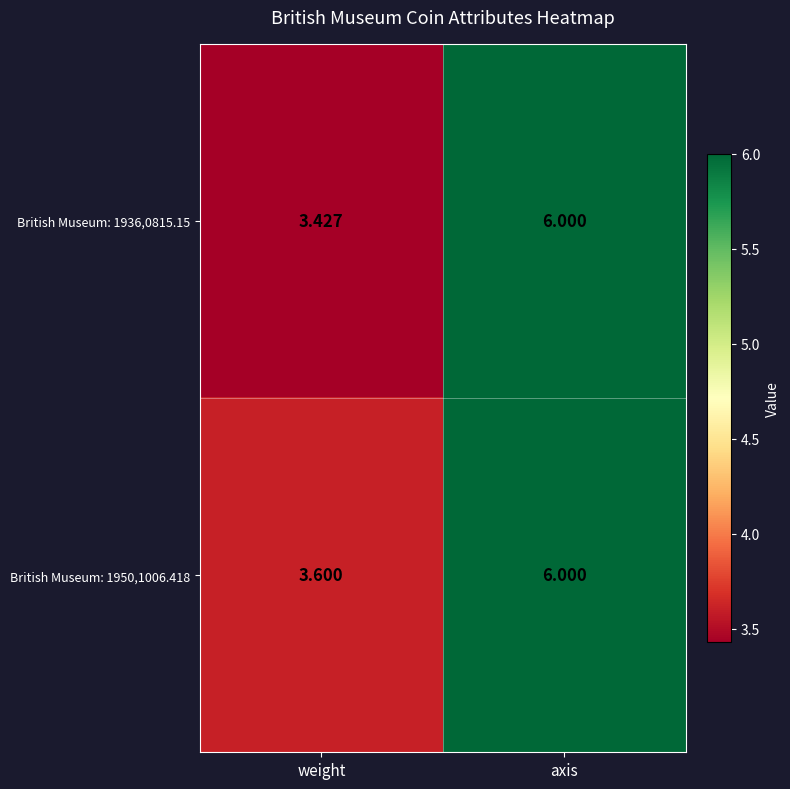

Where is British Museum: 1950,1006.418 nearest to the value 4?

weight